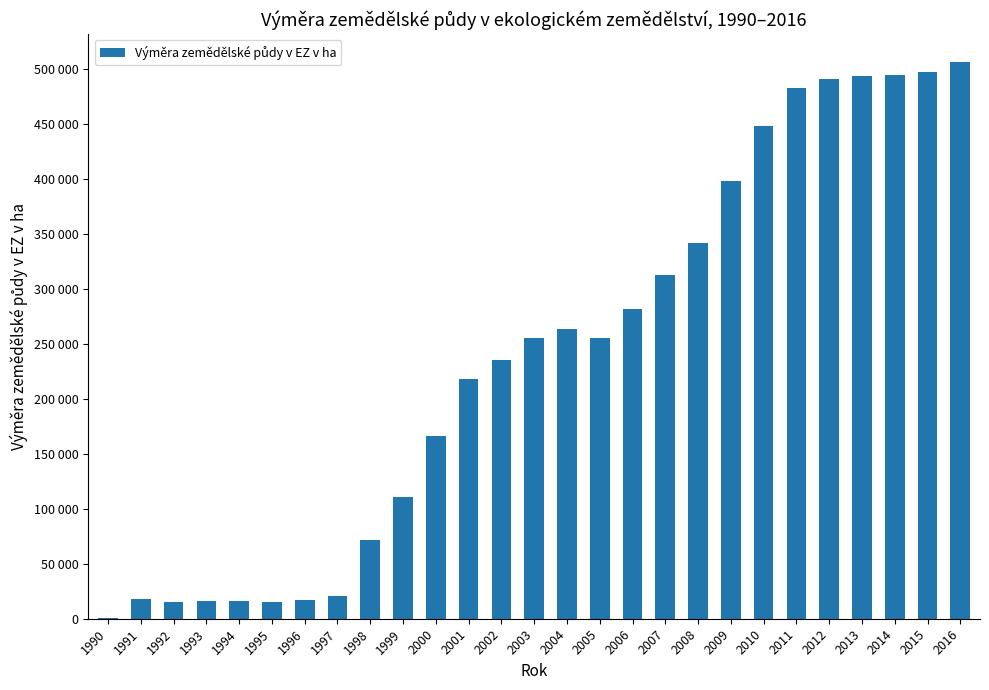

At which label does the data first exceed 254982?

2003